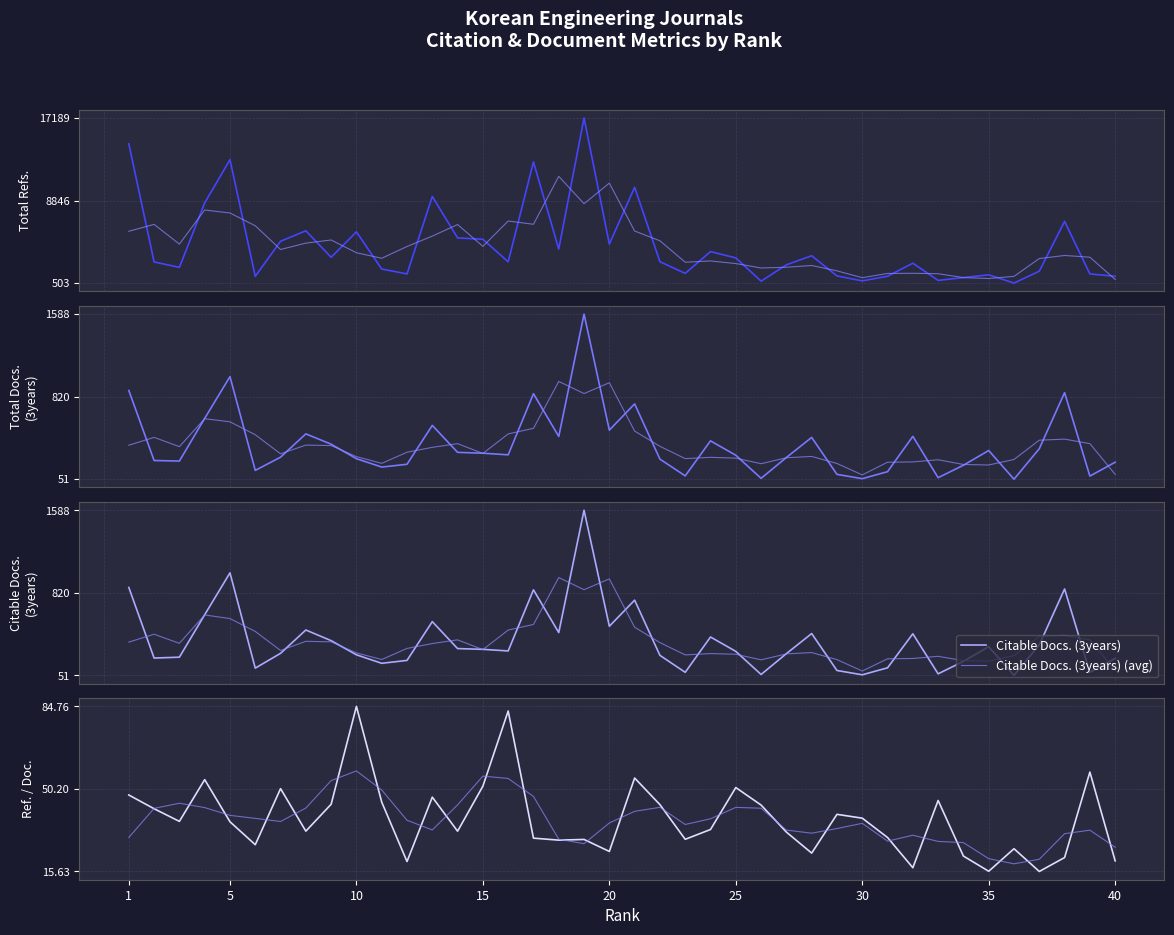

What is the value of the Total Refs. point at the 37th from the left?

1704.0